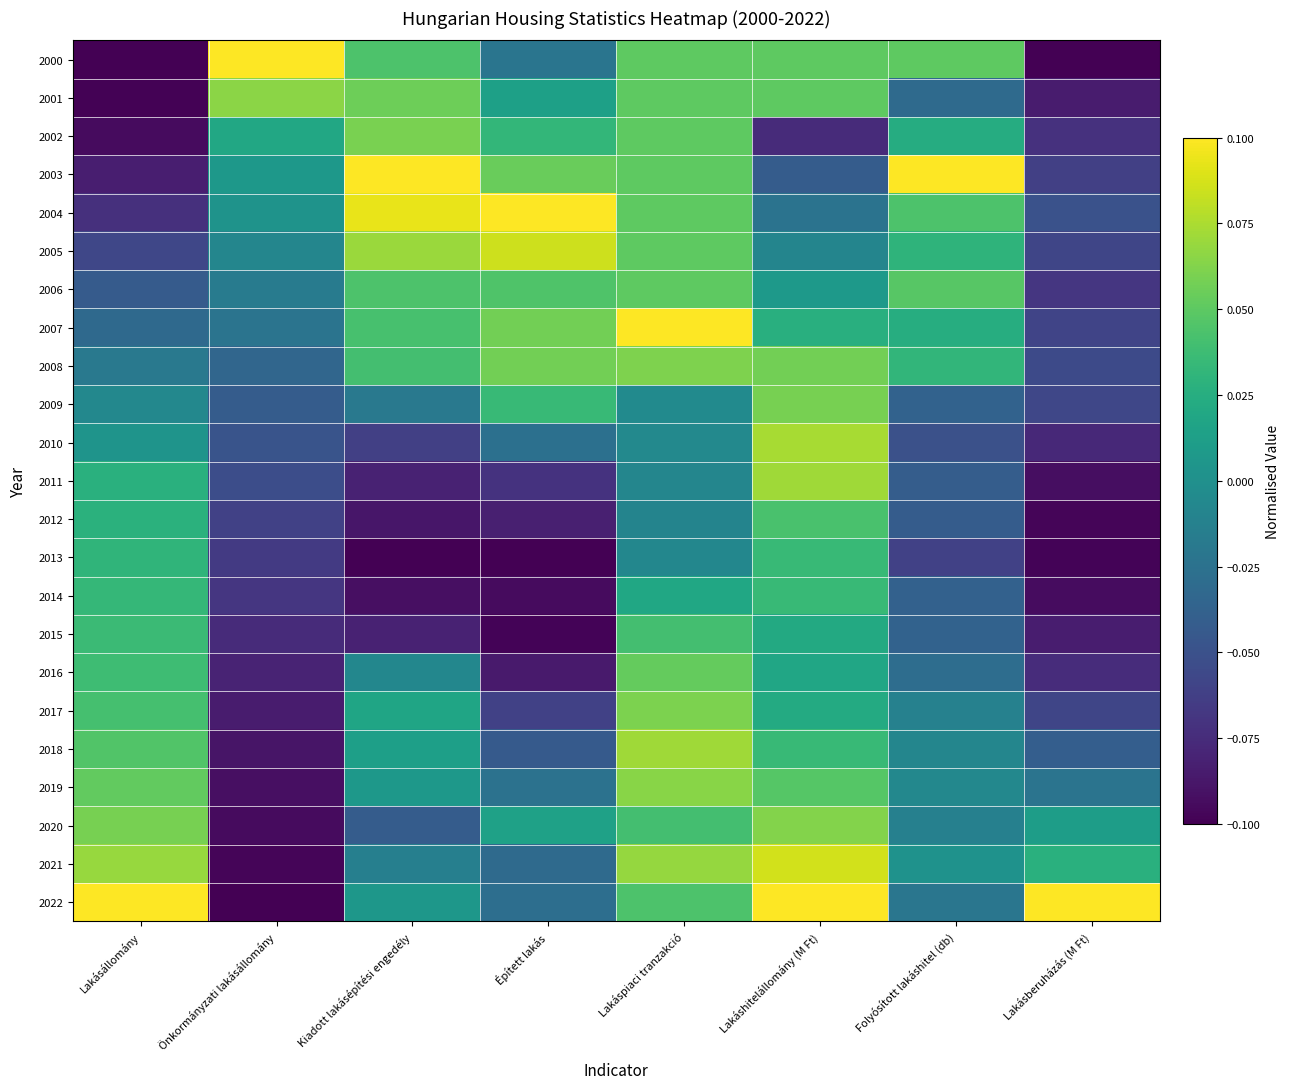

At which category does the chart reach its minimum across all series?

Lakásállomány